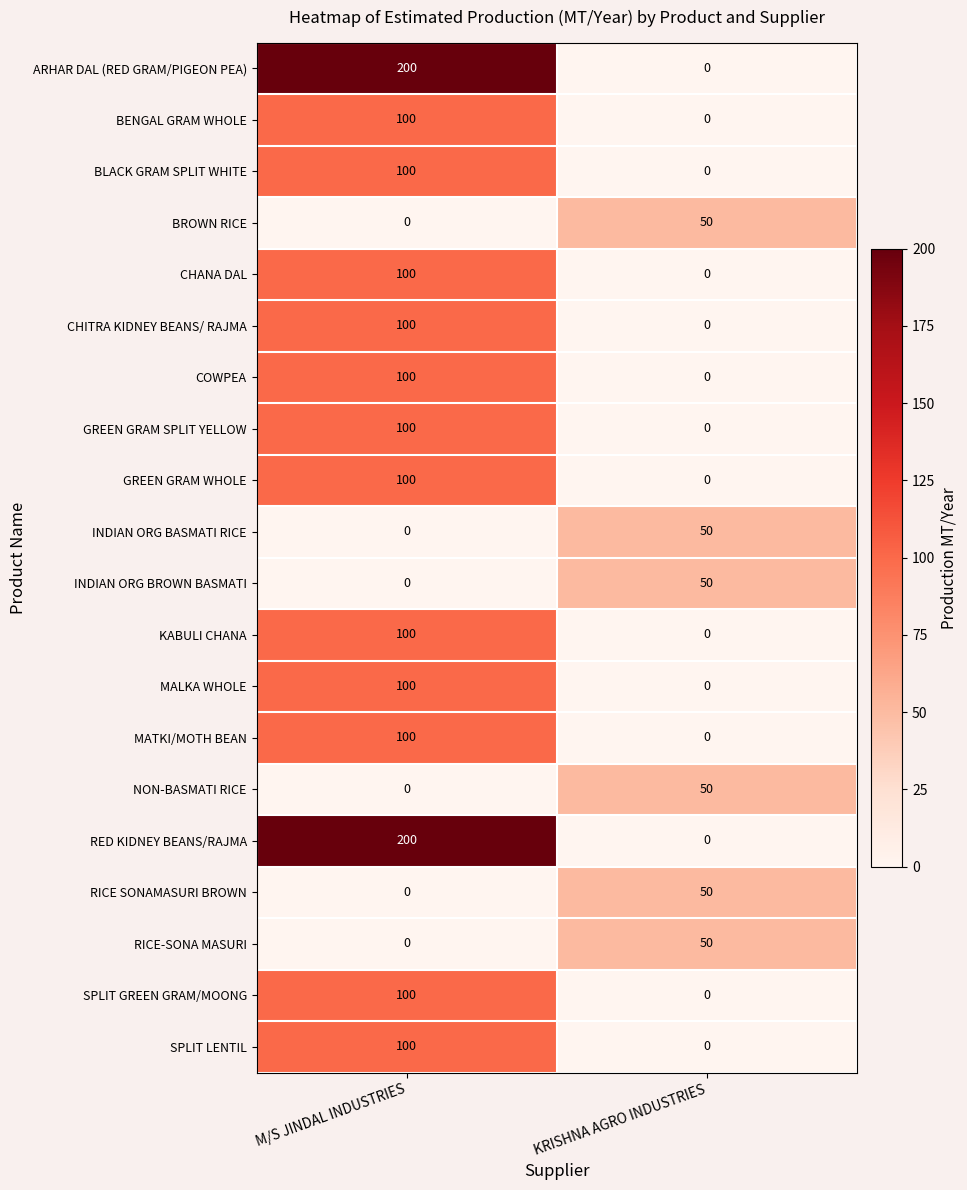

List the labels in order of INDIAN ORG BROWN BASMATI value, smallest first.

M/S JINDAL INDUSTRIES, KRISHNA AGRO INDUSTRIES